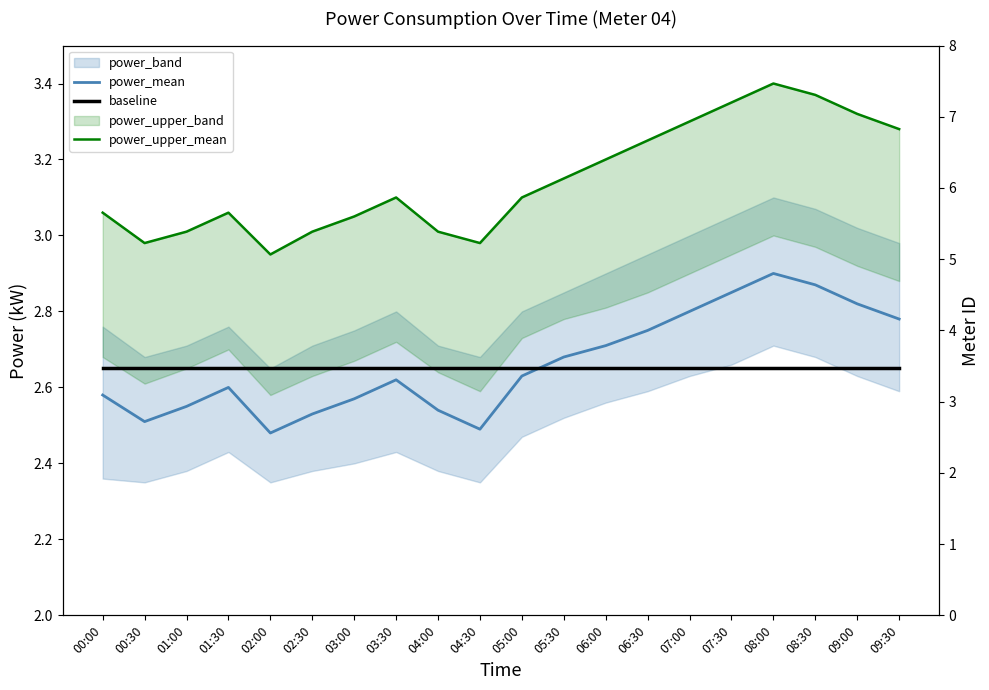

The power_mean series shows 4.8 at 07:30. True or false?

False